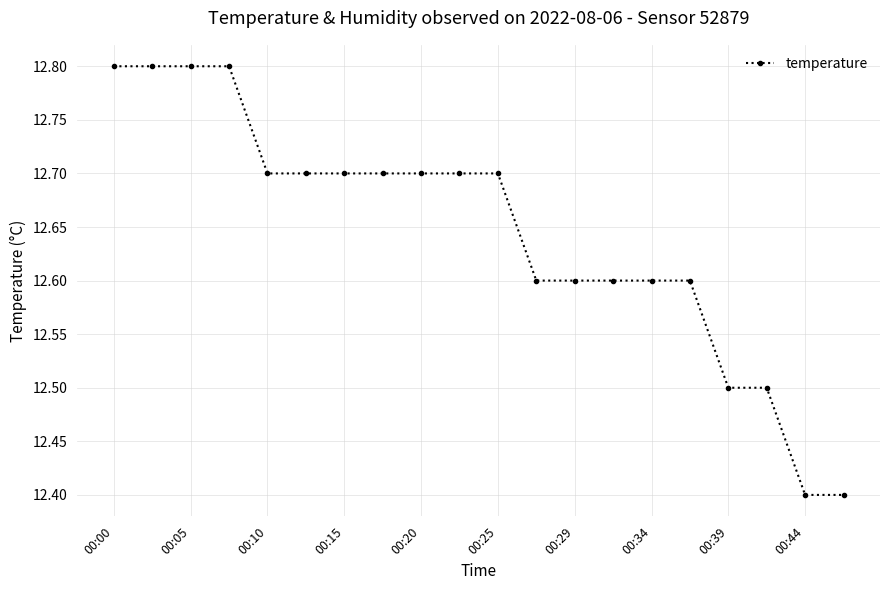

What is the sum of all values?

252.9